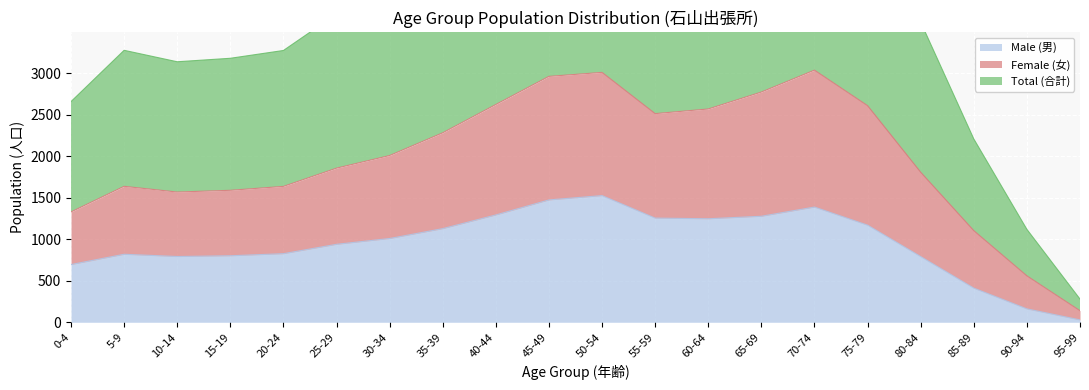

Reading right to left, list all the values displayed in this chart.

Male (男): 29	162	412	792	1171	1389	1278	1248	1256	1527	1475	1294	1129	1010	940	827	802	793	820	696
Female (女): 140	560	1105	1809	2611	3039	2775	2571	2515	3012	2964	2625	2284	2010	1858	1638	1591	1570	1639	1330
Total (合計): 280	1120	2210	3618	5222	6078	5550	5142	5030	6024	5928	5250	4568	4020	3716	3276	3182	3140	3278	2660